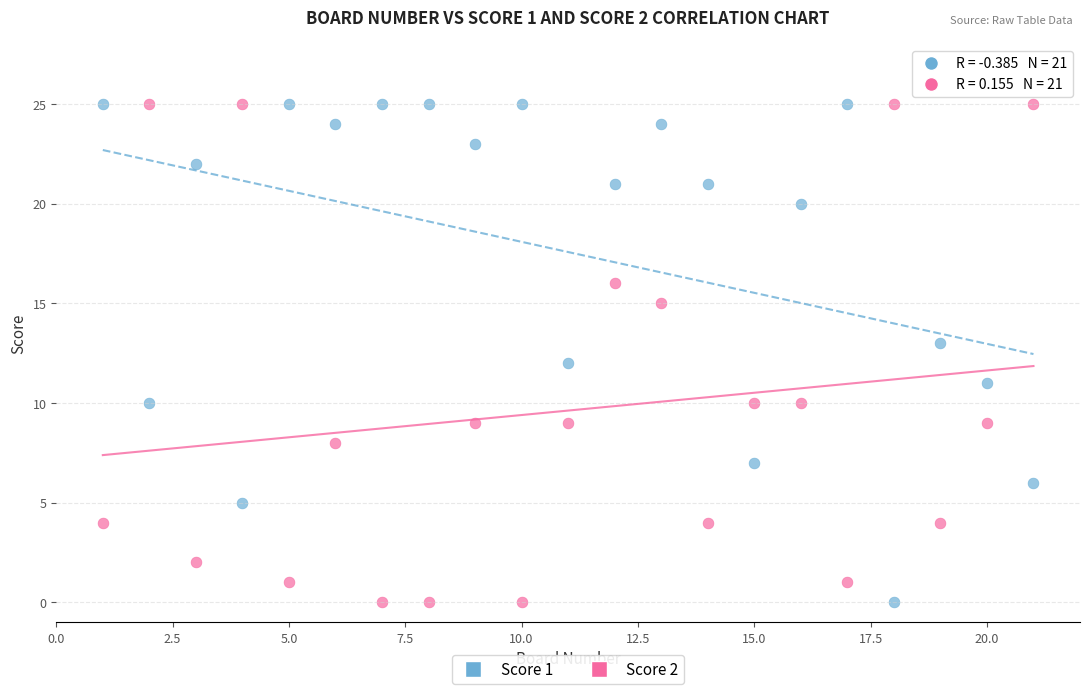

Across all data points, what is the range of X values (max minus min)?

20